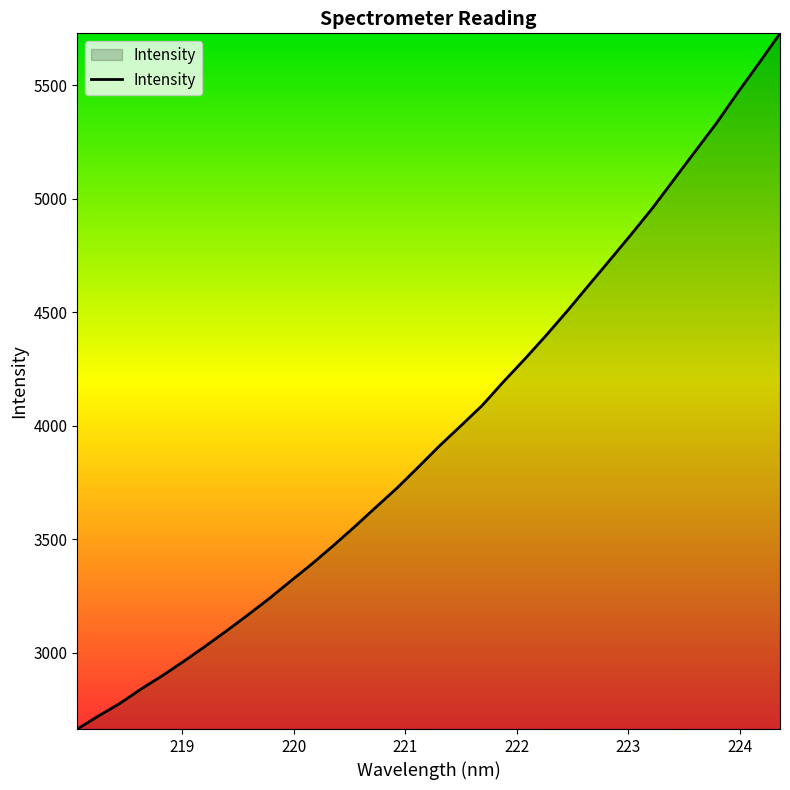

What is the maximum value shown in the chart?

5728.6